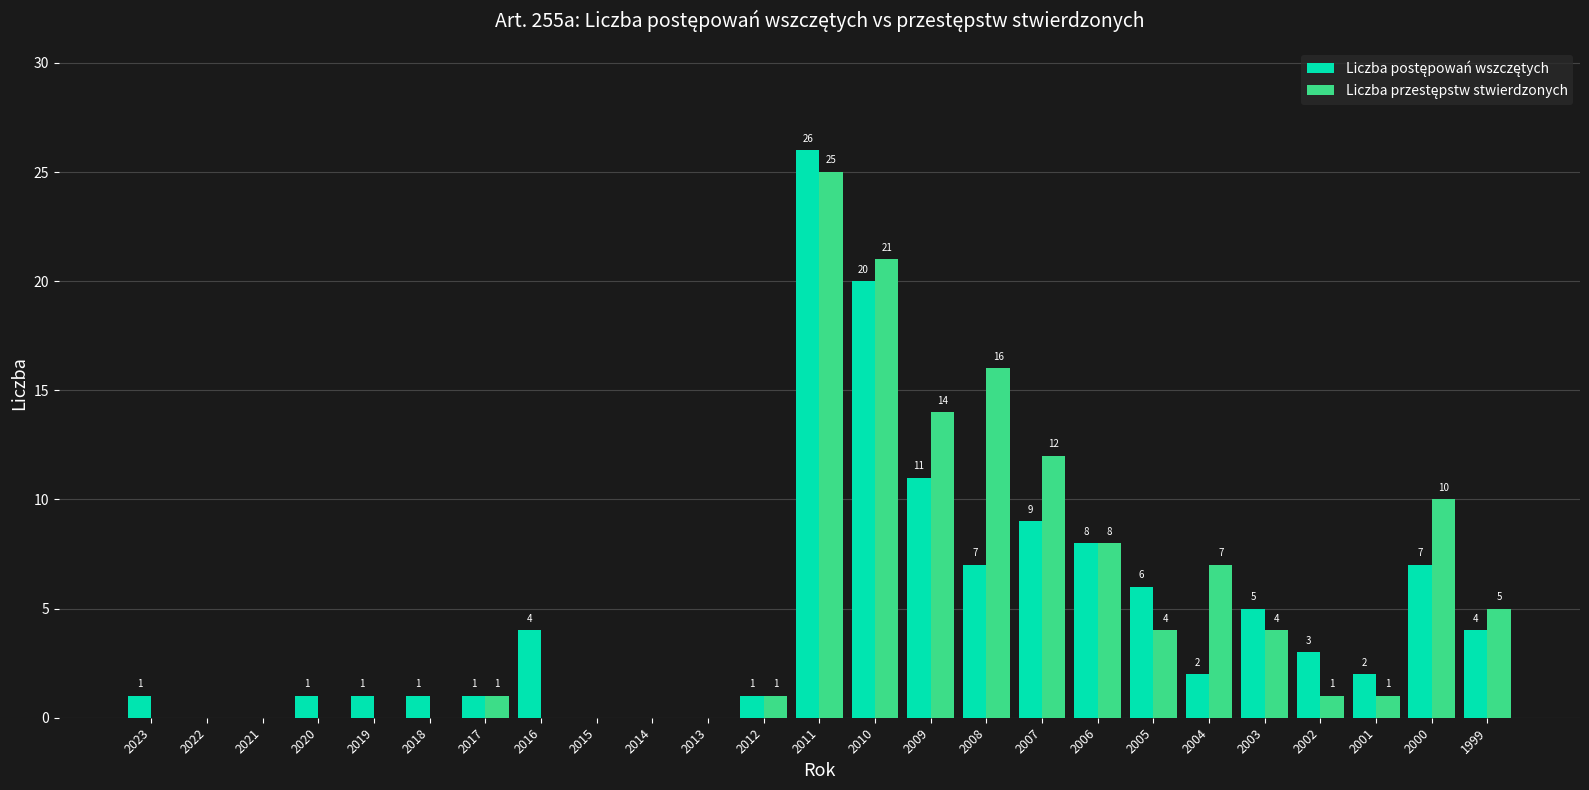

Count the number of data series in this chart.

2